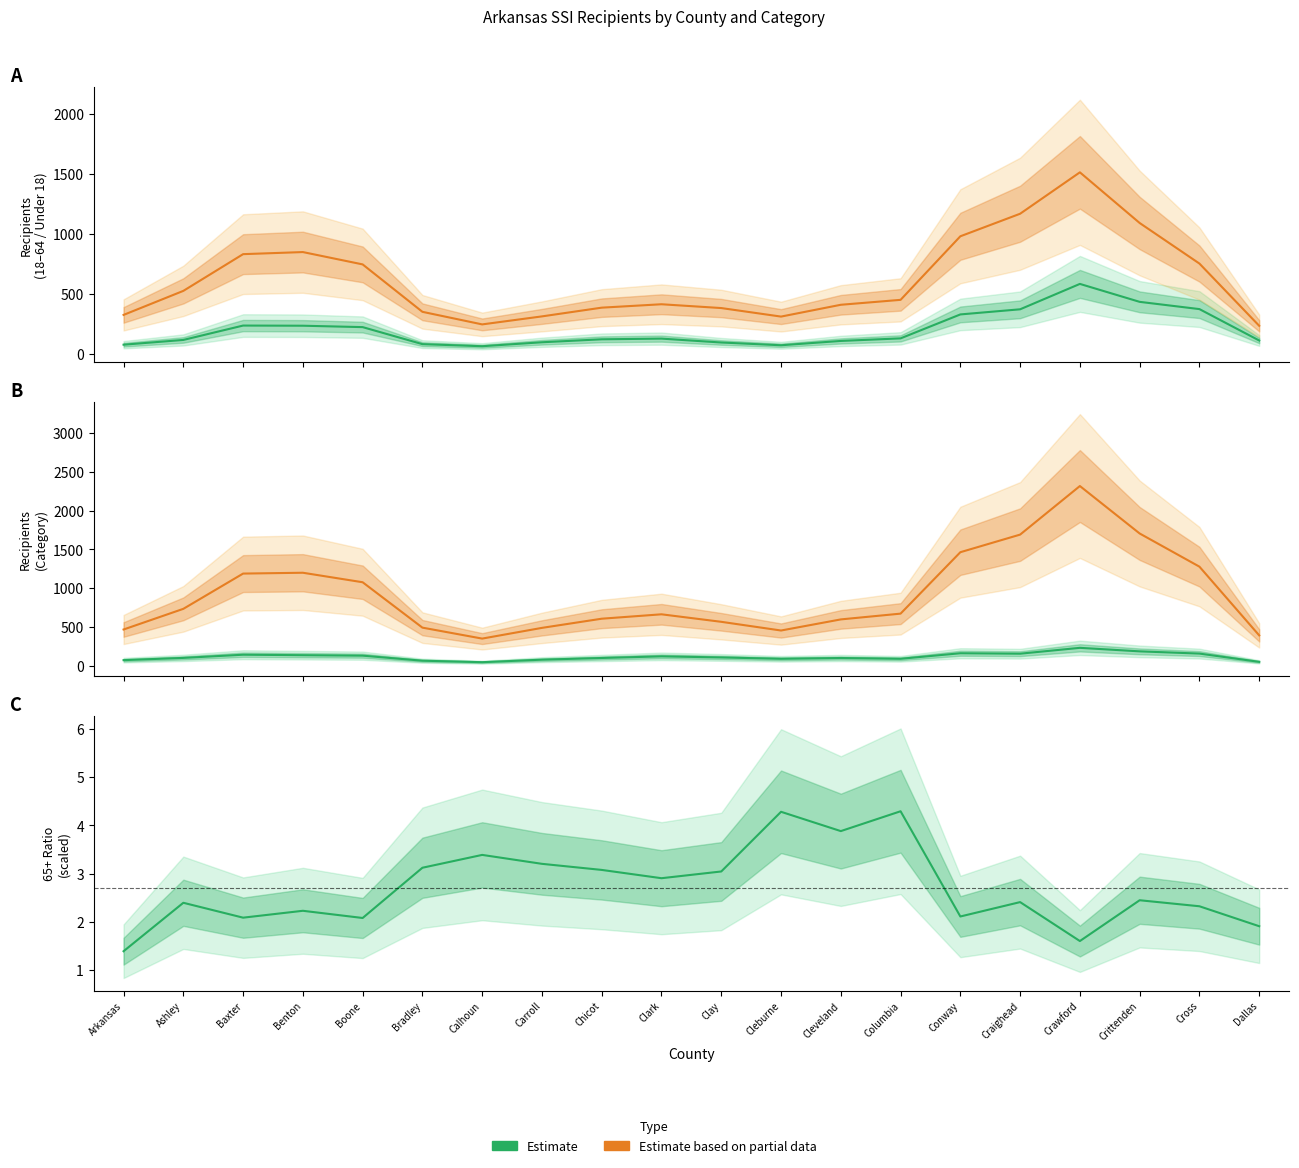

At how many categories does at least one series exceed 359?

19